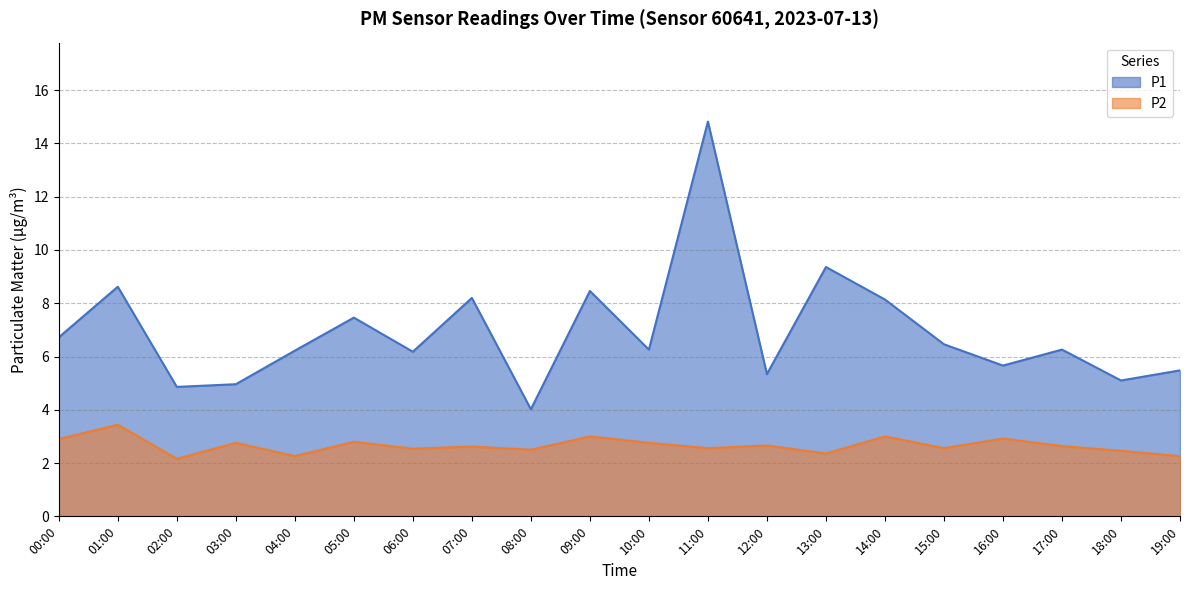

Does the chart have visible grid lines?

Yes